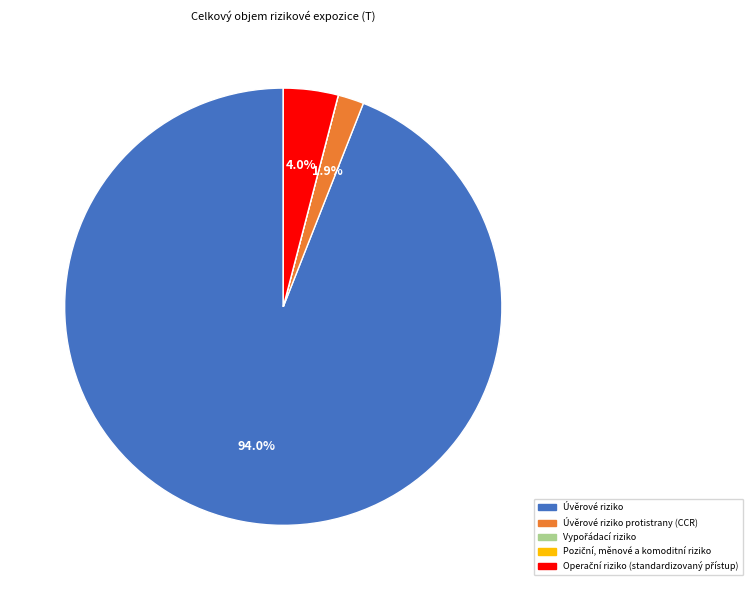

To the nearest percent, what percentage of the pie is Úvěrové riziko protistrany (CCR)?

2%